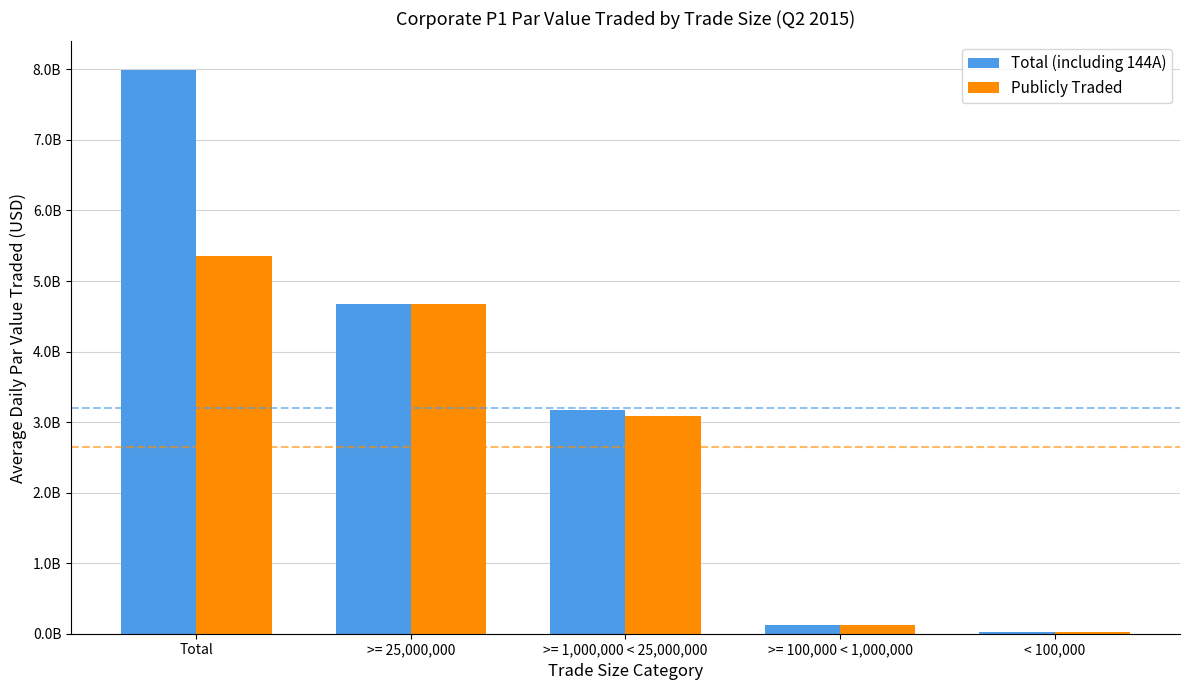

Are the bars grouped side by side (vs. stacked)?

Yes